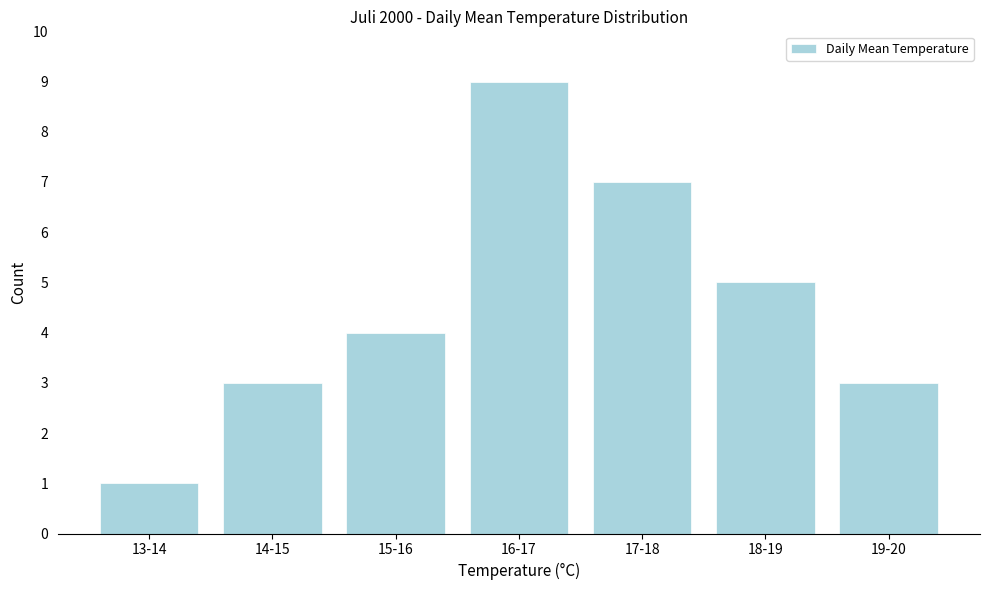

Reading left to right, what are all the values shown in this chart?

13-14=1	14-15=3	15-16=4	16-17=9	17-18=7	18-19=5	19-20=3